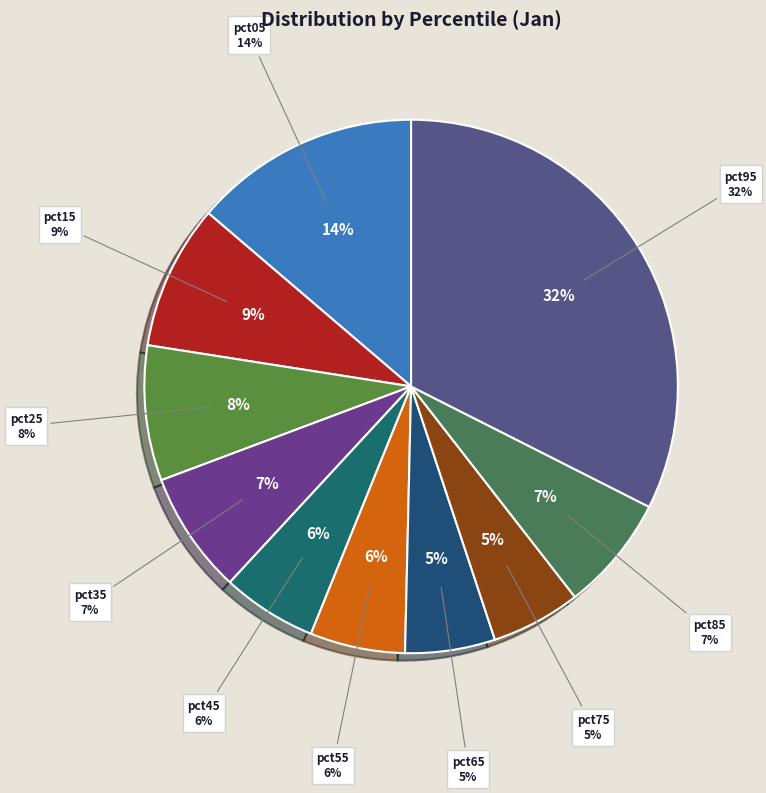

To the nearest percent, what is the difference between the largest and smallest slice percentages?

27%